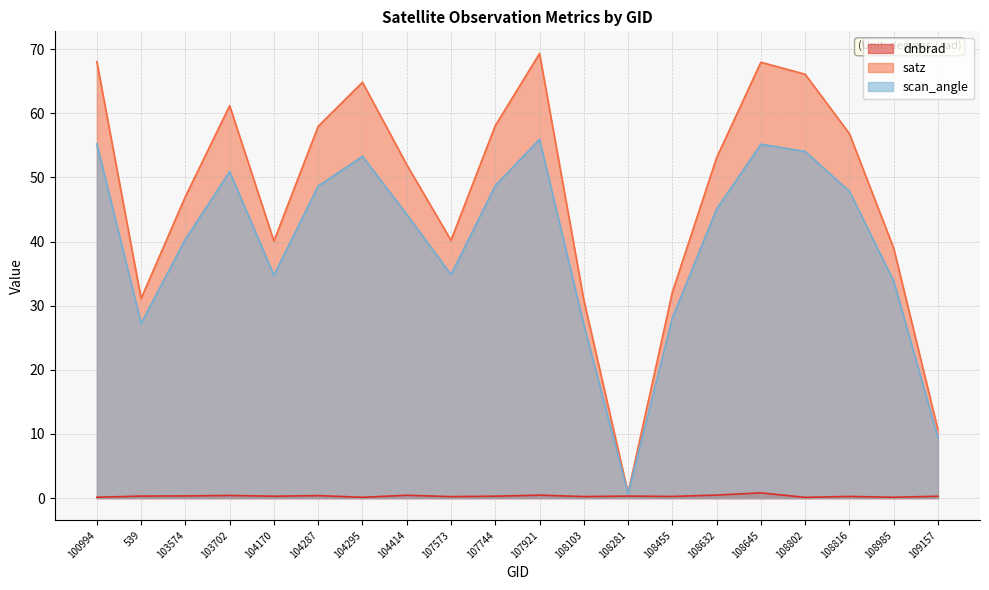

Reading left to right, transcribe all the data shown in this chart.

dnbrad: 100994=0.1	539=0.3	103574=0.3	103702=0.4	104170=0.3	104287=0.4	104295=0.1	104414=0.4	107573=0.2	107744=0.3	107921=0.5	108103=0.2	108281=0.3	108455=0.3	108632=0.5	108645=0.8	108802=0.1	108816=0.3	108985=0.1	109157=0.3
satz: 100994=68.0	539=31.1	103574=47.0	103702=61.2	104170=40.1	104287=58.0	104295=64.8	104414=52.0	107573=40.2	107744=58.1	107921=69.3	108103=30.9	108281=0.8	108455=32.1	108632=53.1	108645=68.0	108802=66.1	108816=56.8	108985=39.0	109157=10.6
scan_angle: 100994=55.2	539=27.2	103574=40.4	103702=50.9	104170=34.8	104287=48.6	104295=53.3	104414=44.2	107573=34.9	107744=48.7	107921=55.9	108103=27.1	108281=0.7	108455=28.1	108632=45.1	108645=55.2	108802=54.0	108816=47.8	108985=33.8	109157=9.4